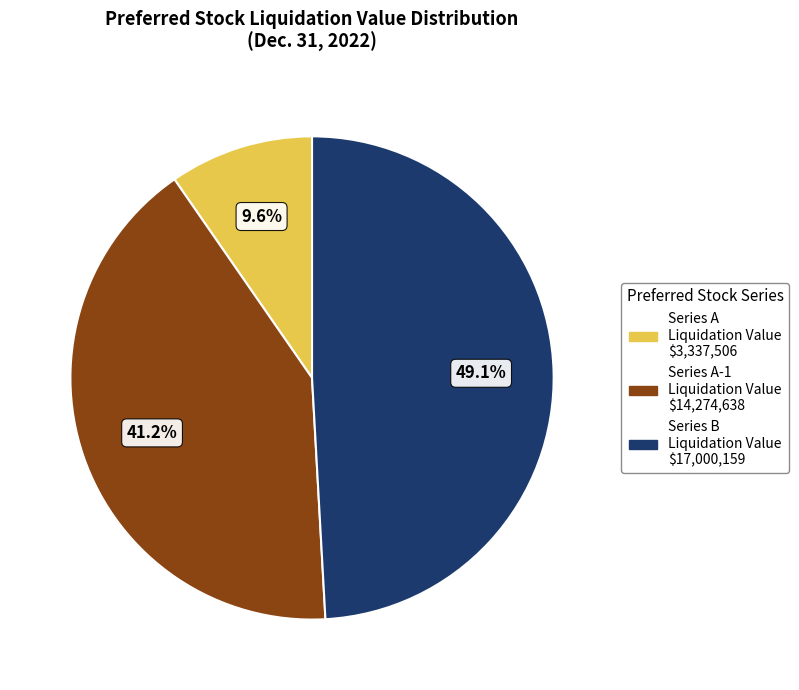

Does any single category account for the majority?

No